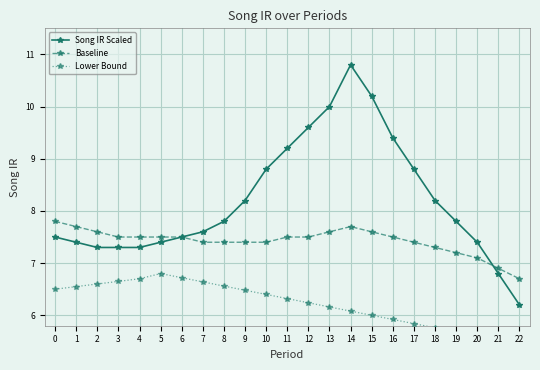

How many data points in Baseline are less than 7?

2